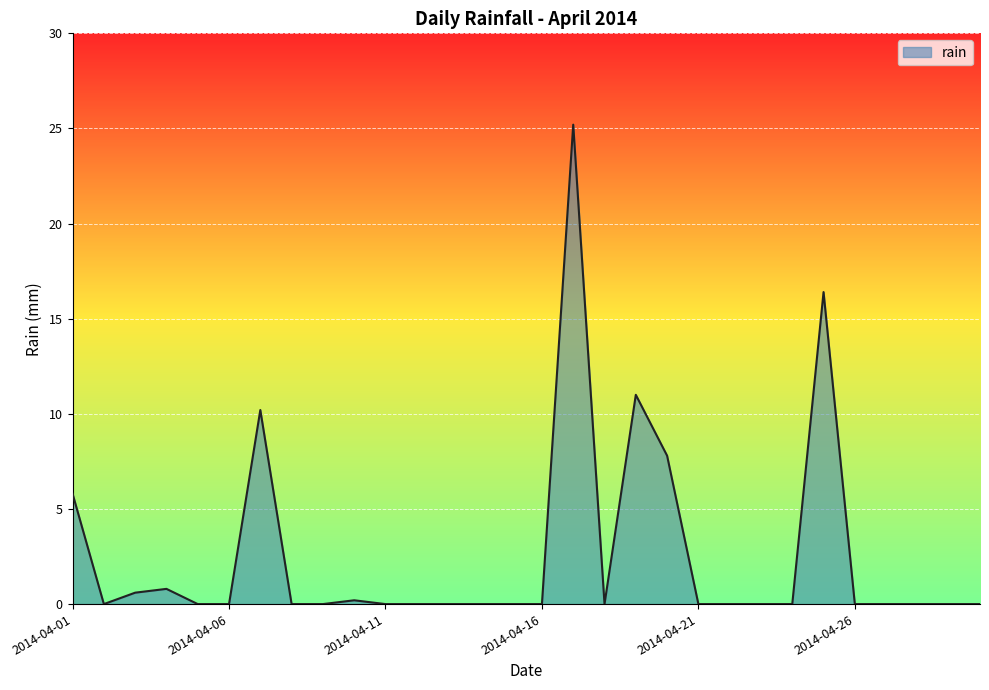

What is the maximum value shown in the chart?

25.2